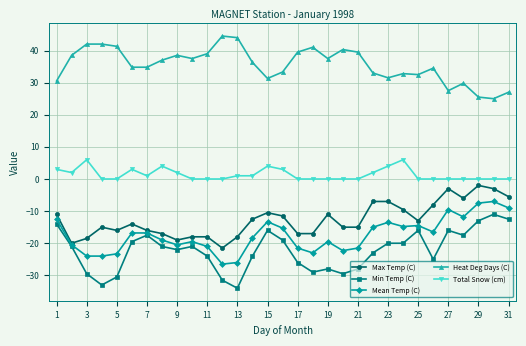

True or false: Mean Temp (C) and Heat Deg Days (C) cross at least once.

False